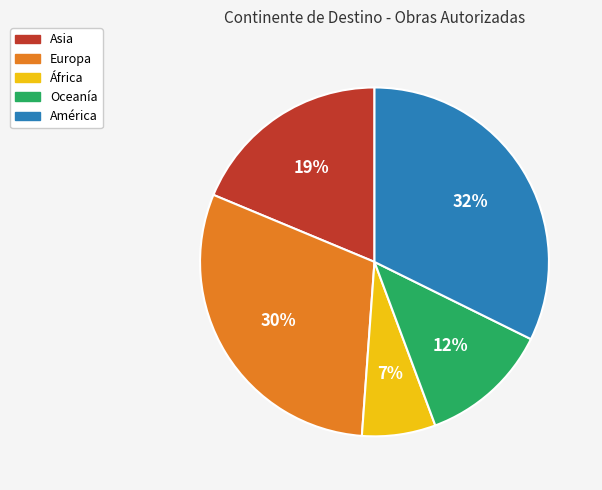

Is there a majority slice in this chart?

No